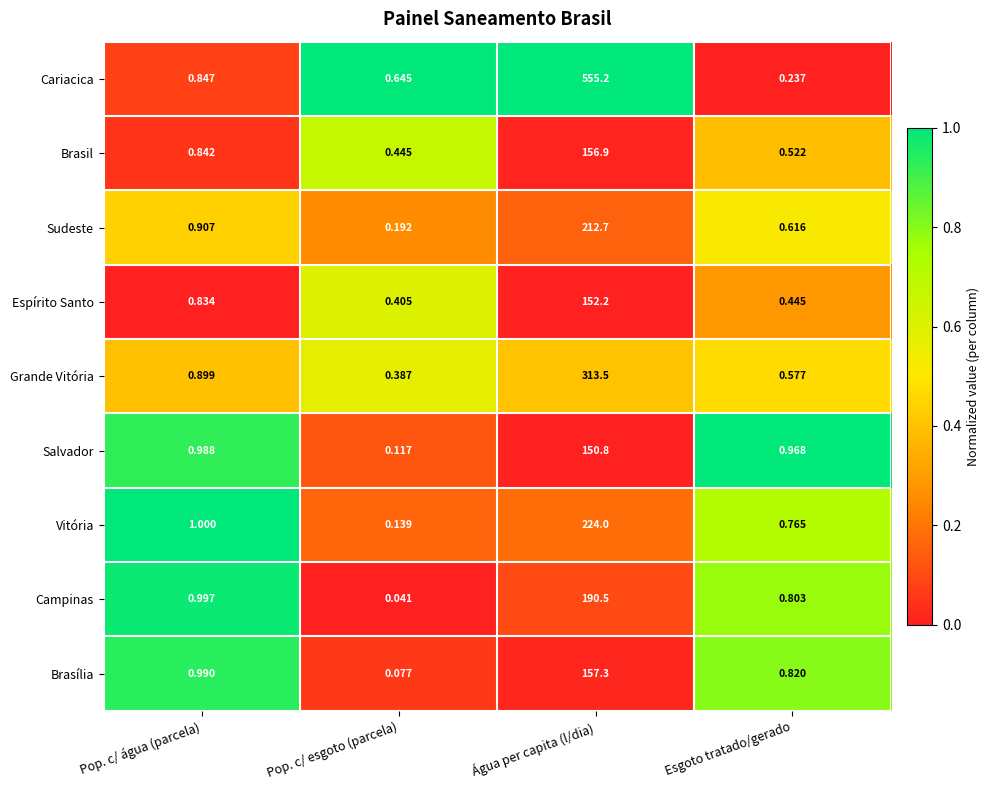

Rank the series by their maximum value, from highest to lowest.

Cariacica, Grande Vitória, Vitória, Sudeste, Campinas, Brasília, Brasil, Espírito Santo, Salvador